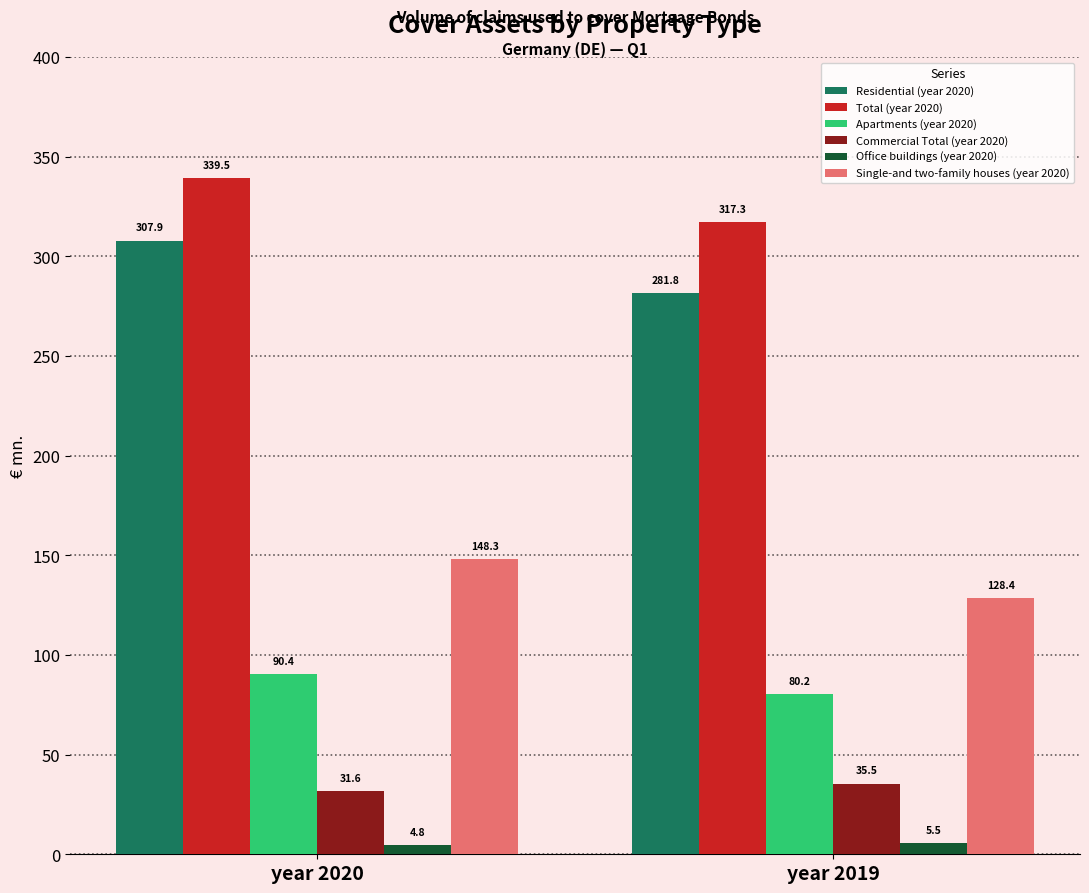

At which category does the chart reach its peak across all series?

year 2020